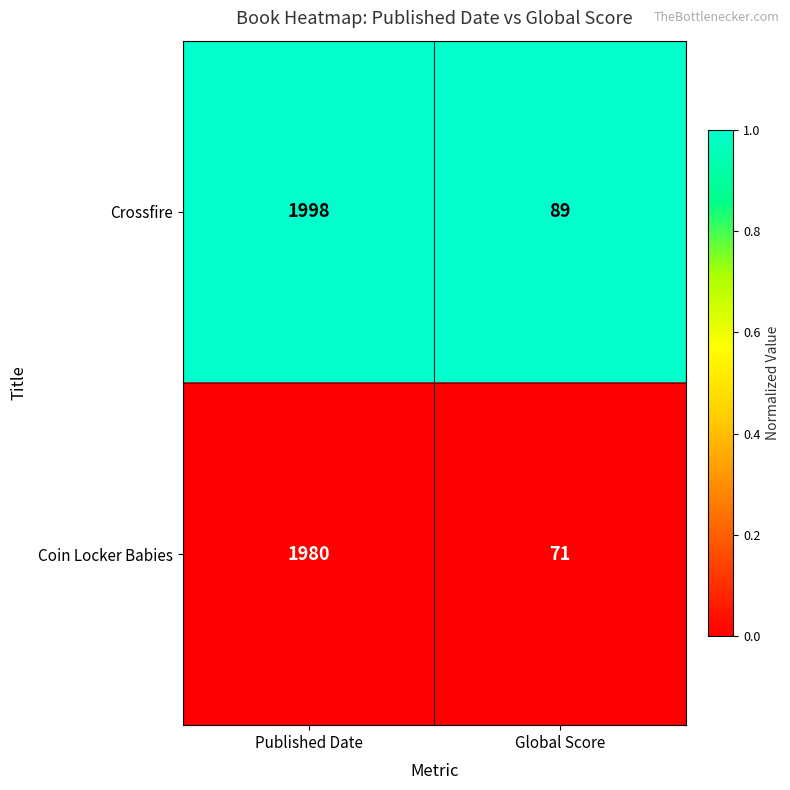

True or false: Coin Locker Babies has a value of 71 at Global Score.

True